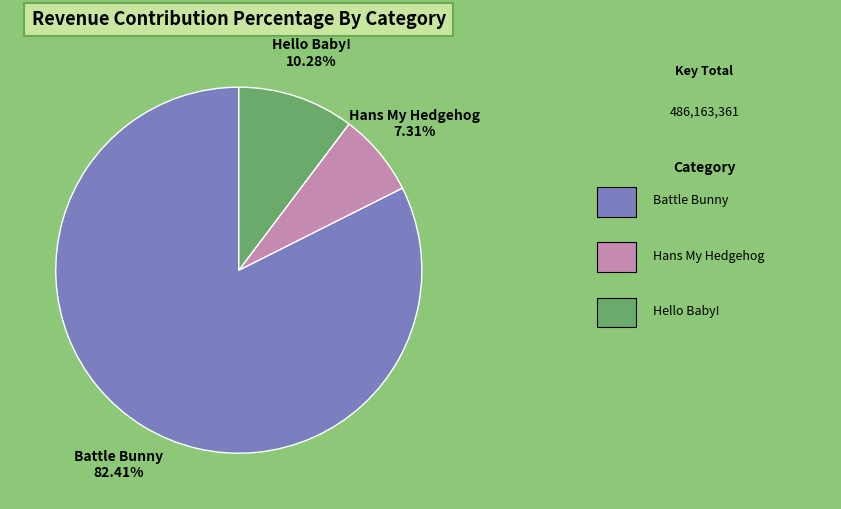

Which slice is the smallest?

Hans My Hedgehog